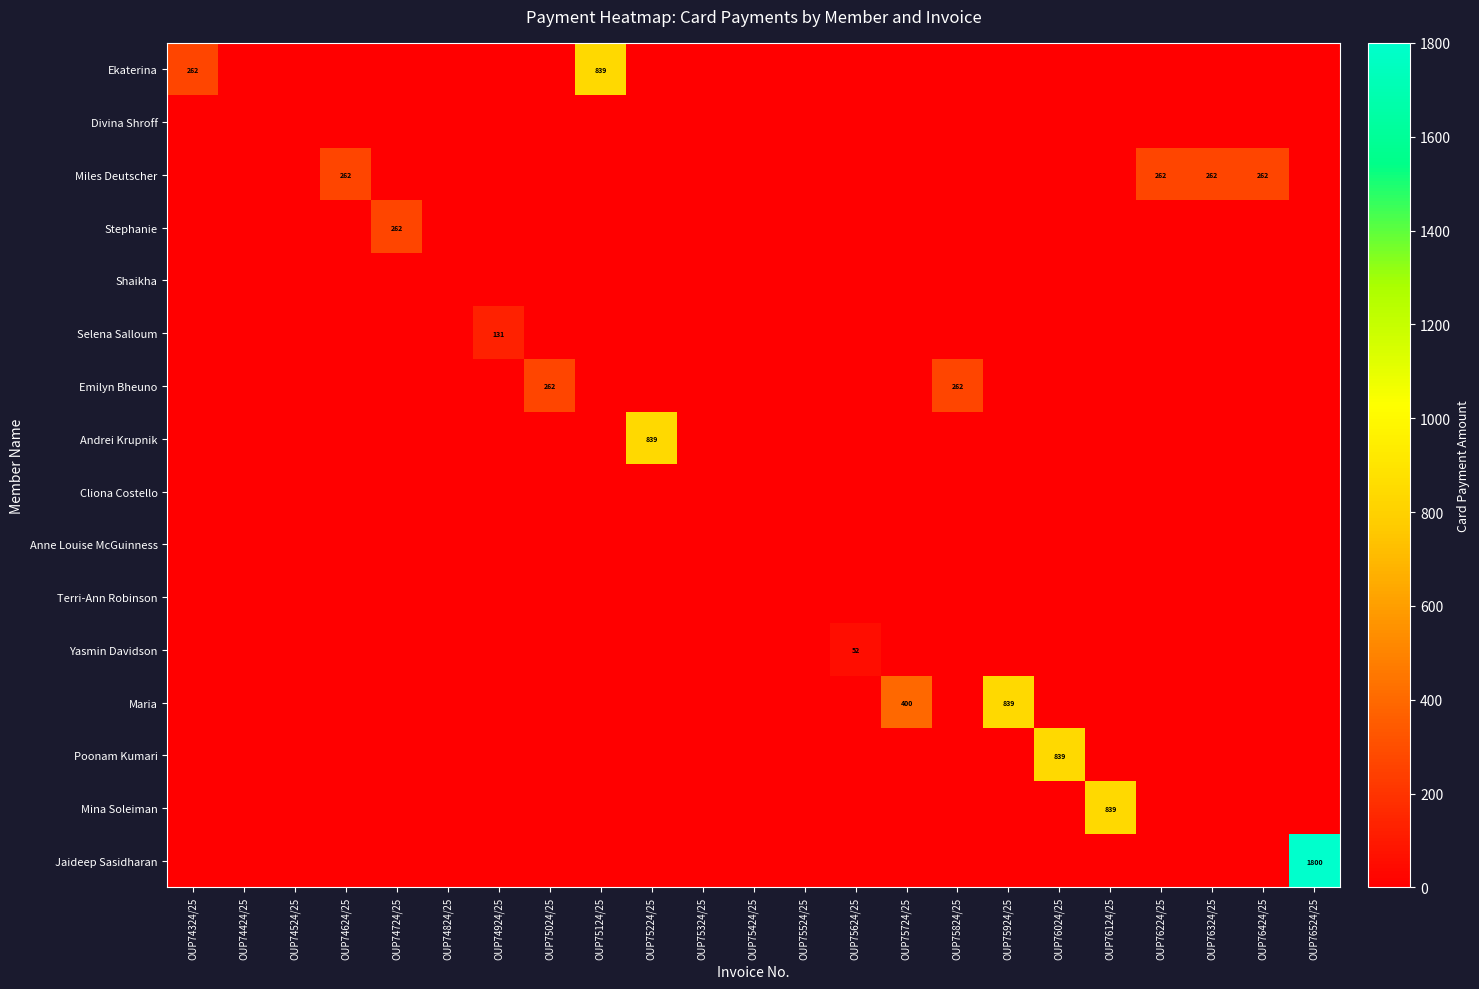

The value of Miles Deutscher at OUP76424/25 is 262. True or false?

True